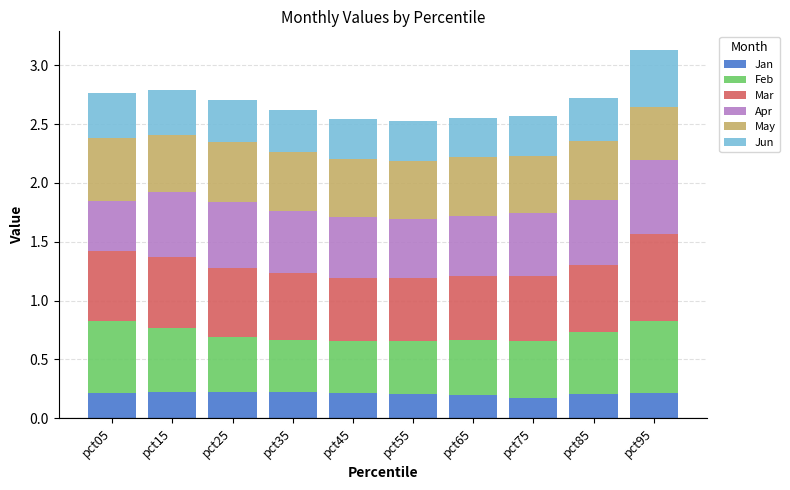

The Jan series shows 0.0 at pct75. True or false?

False